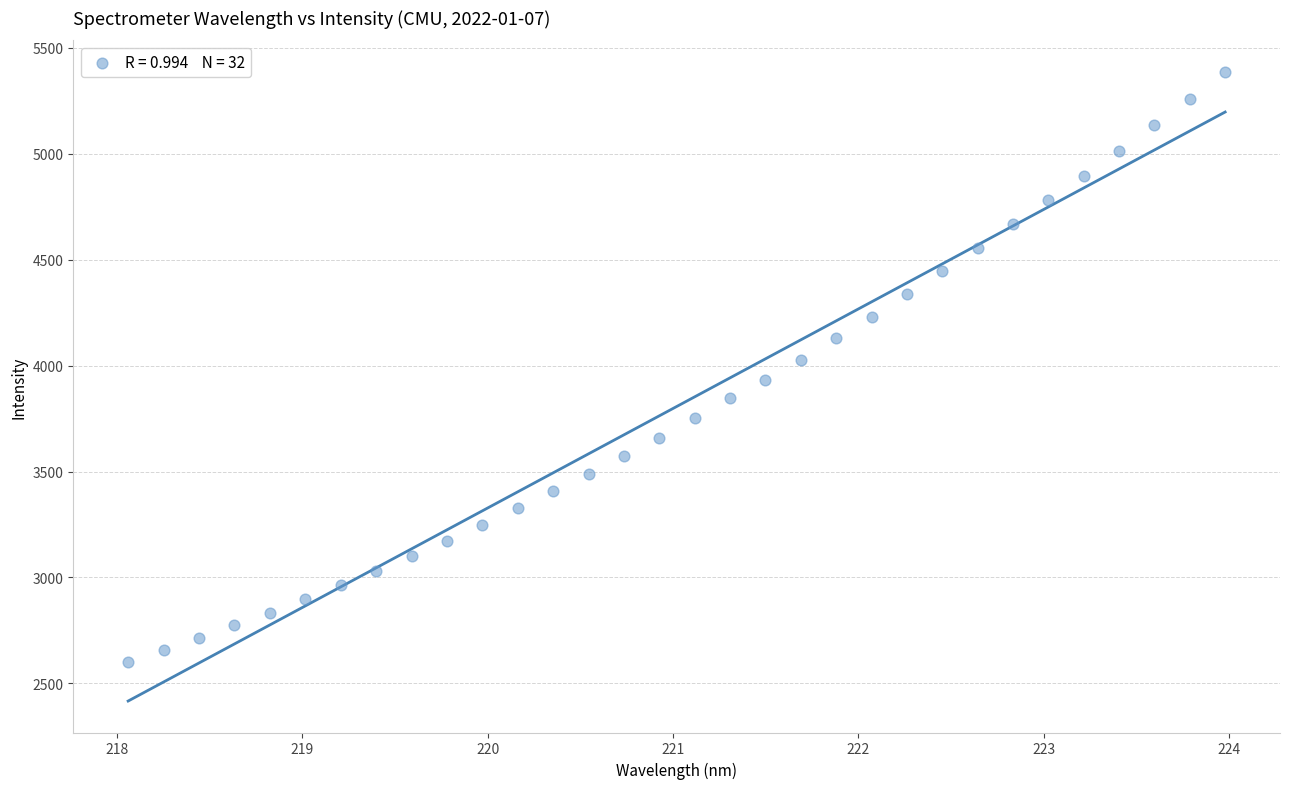

What is the range of Y values (max minus min)?

2787.1